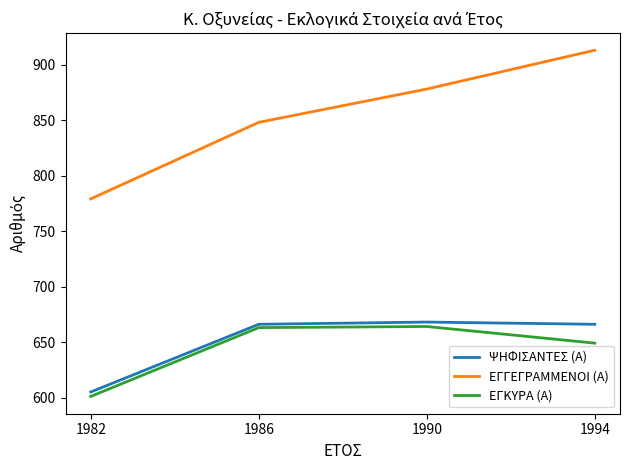

What is the lowest value of the ΕΓΓΕΓΡΑΜΜΕΝΟΙ (Α) series?

779